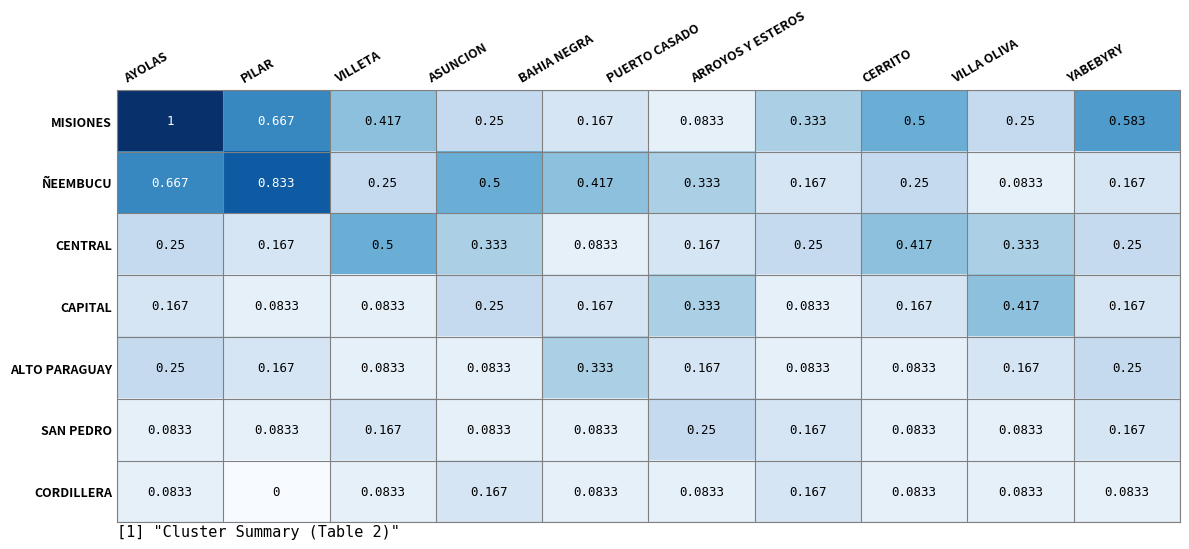

Between VILLETA and BAHIA NEGRA, which series saw the biggest shift?

CENTRAL